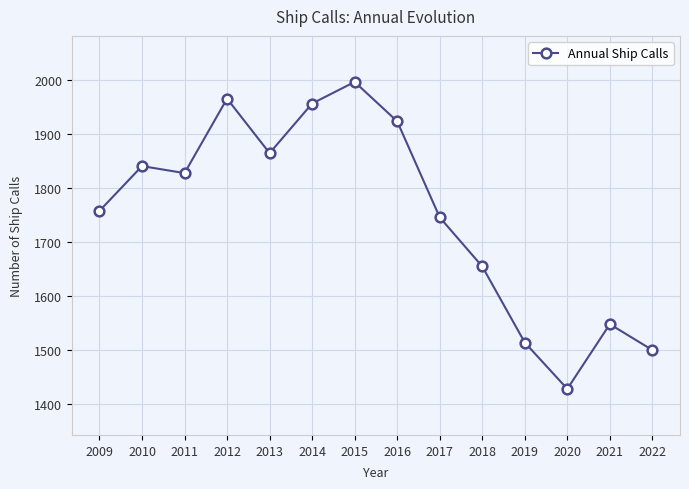

What is the minimum value shown in the chart?

1428